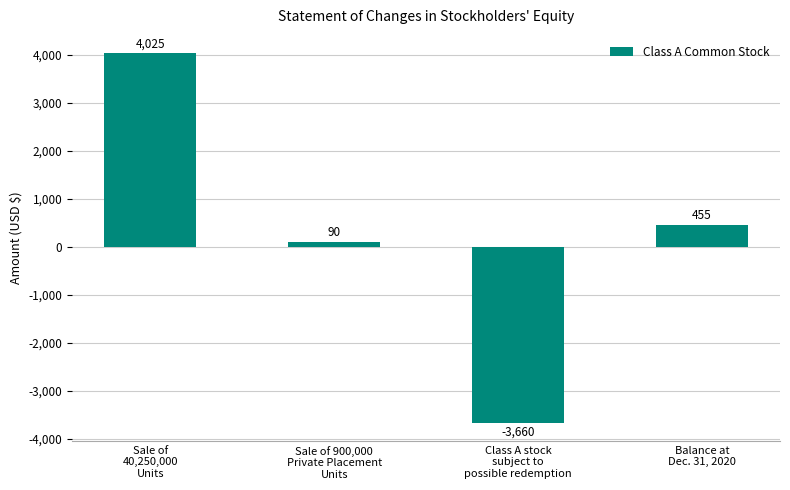

What is the label of the 2nd bar from the left?

Sale of 900,000
Private Placement
Units